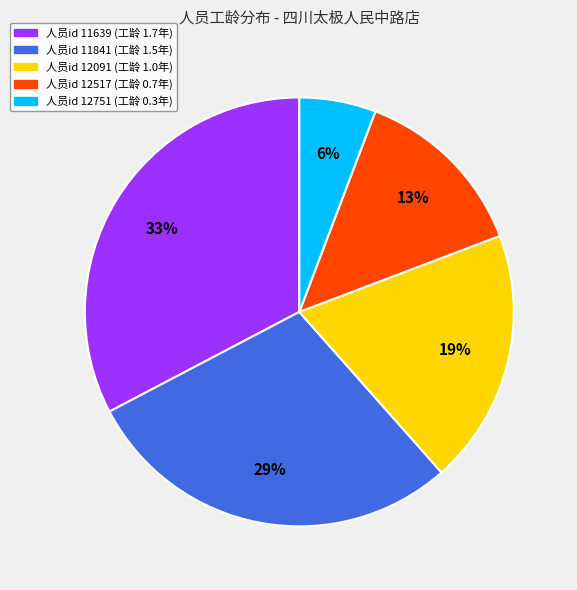

To the nearest percent, what percentage of the pie is 人员id 12091 (工龄 1.0年)?

19%